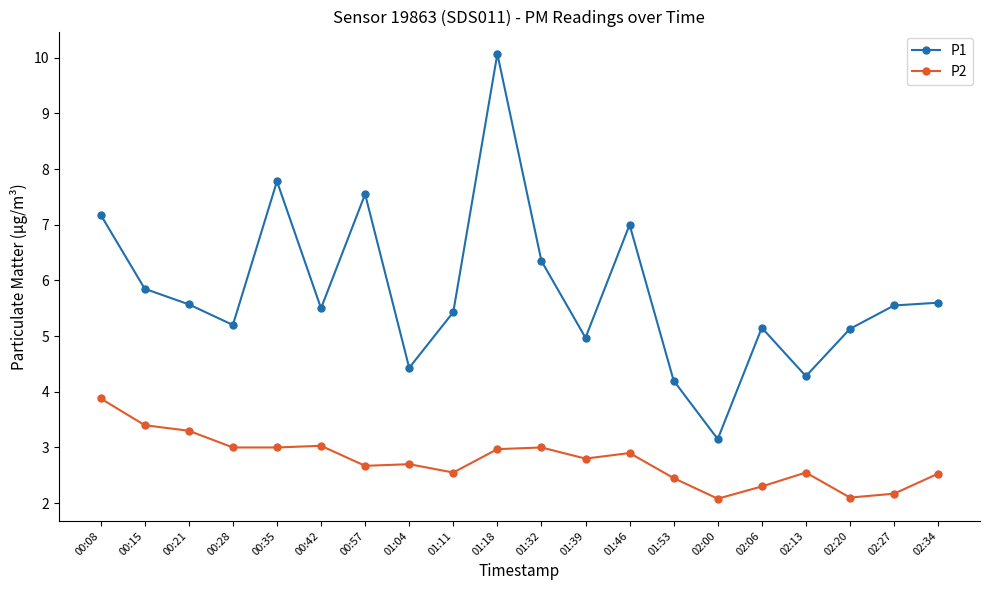

What is the sum of all P2 values?

55.4